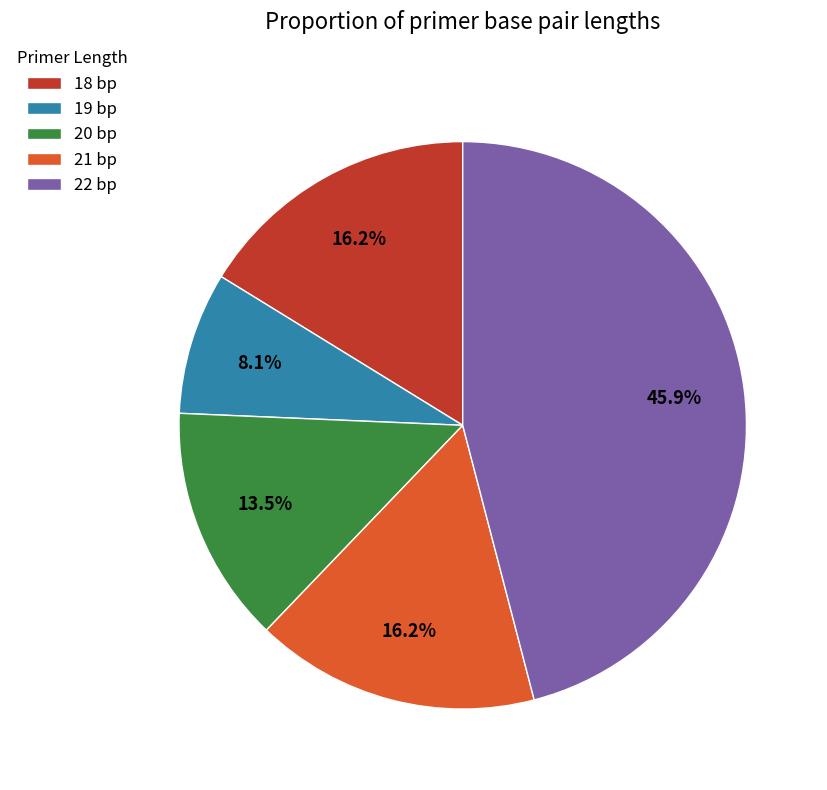

Approximately how many times larger is the value at 18 bp compared to 21 bp?

1.0